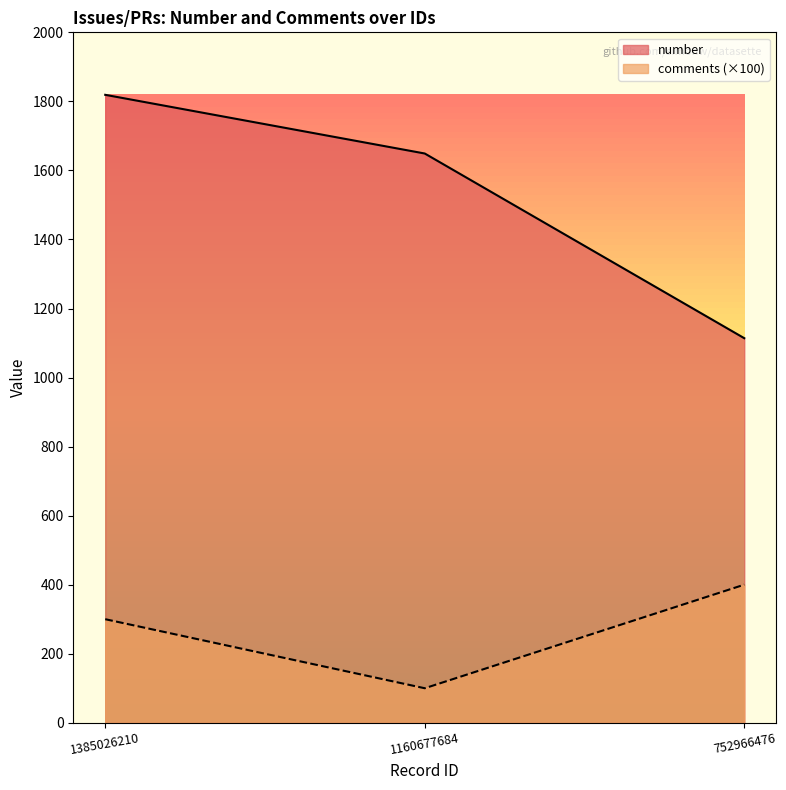

What is the smallest value displayed?

100